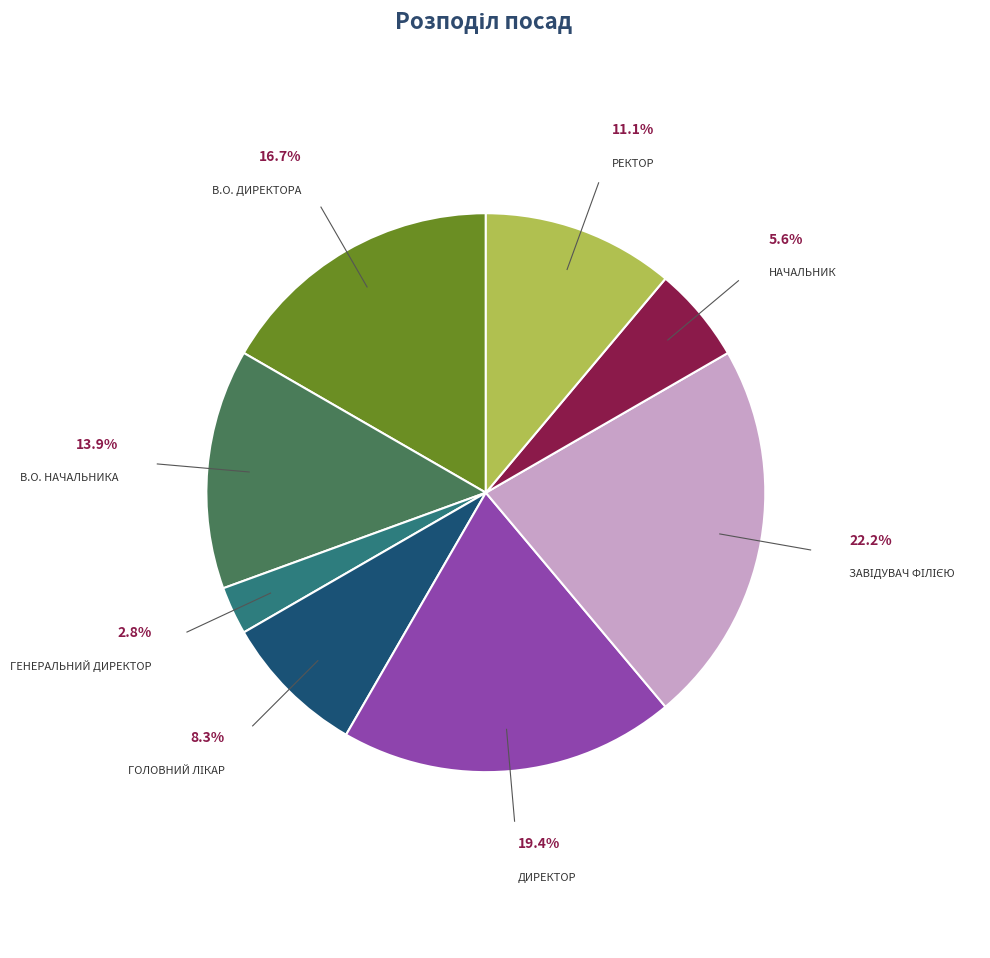

Is there a majority slice in this chart?

No